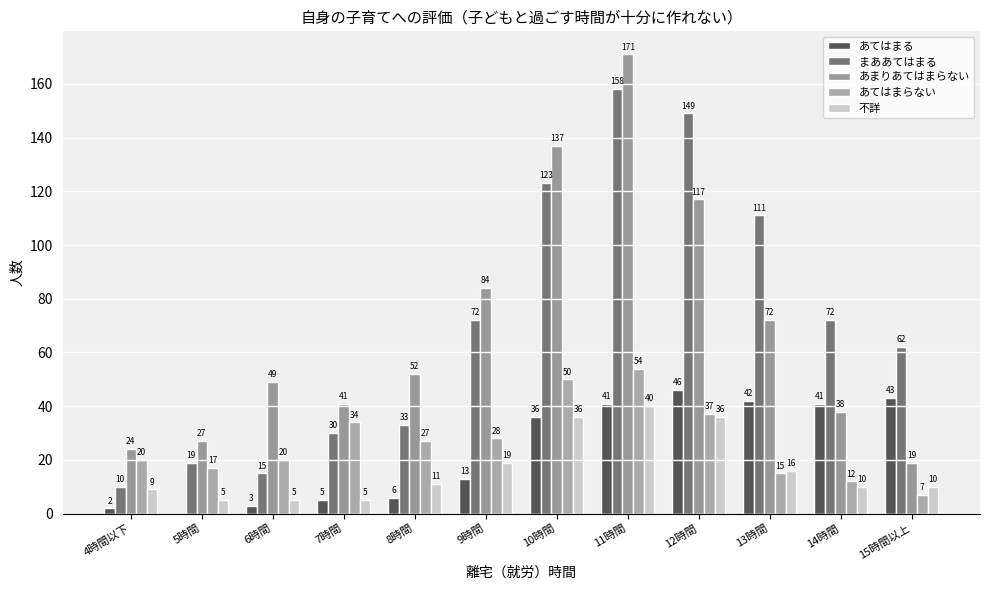

What is the total value across all series at 9時間?

216